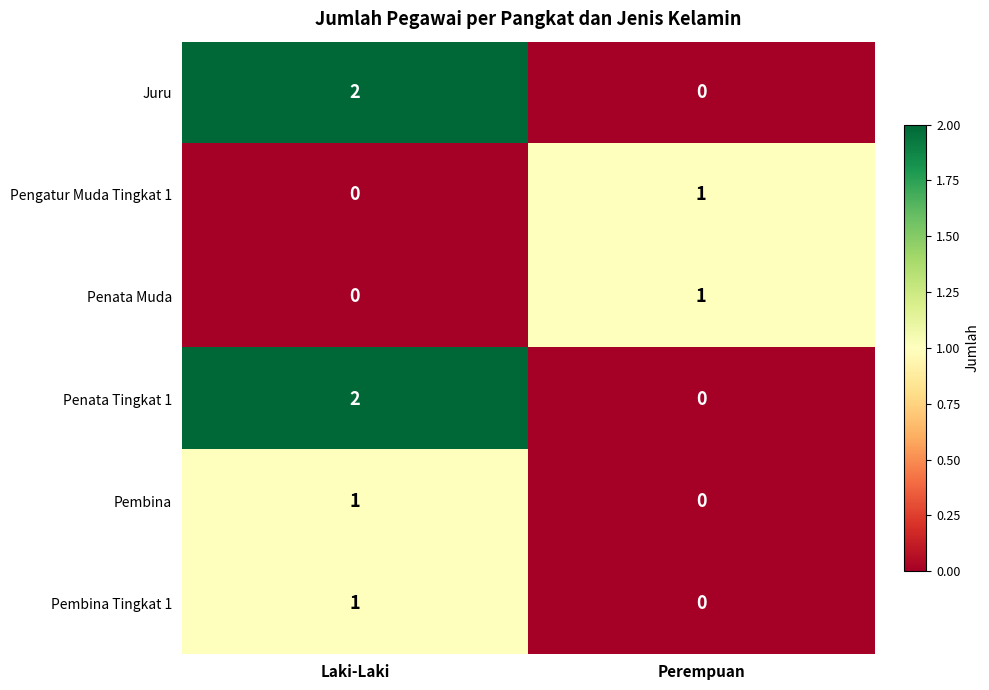

Where is Pengatur Muda Tingkat 1 nearest to the value 0?

Laki-Laki